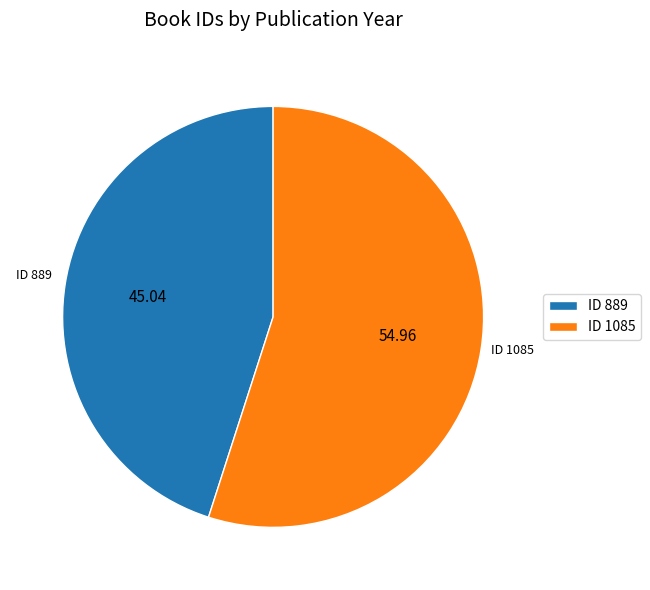

Does any single category account for the majority?

Yes